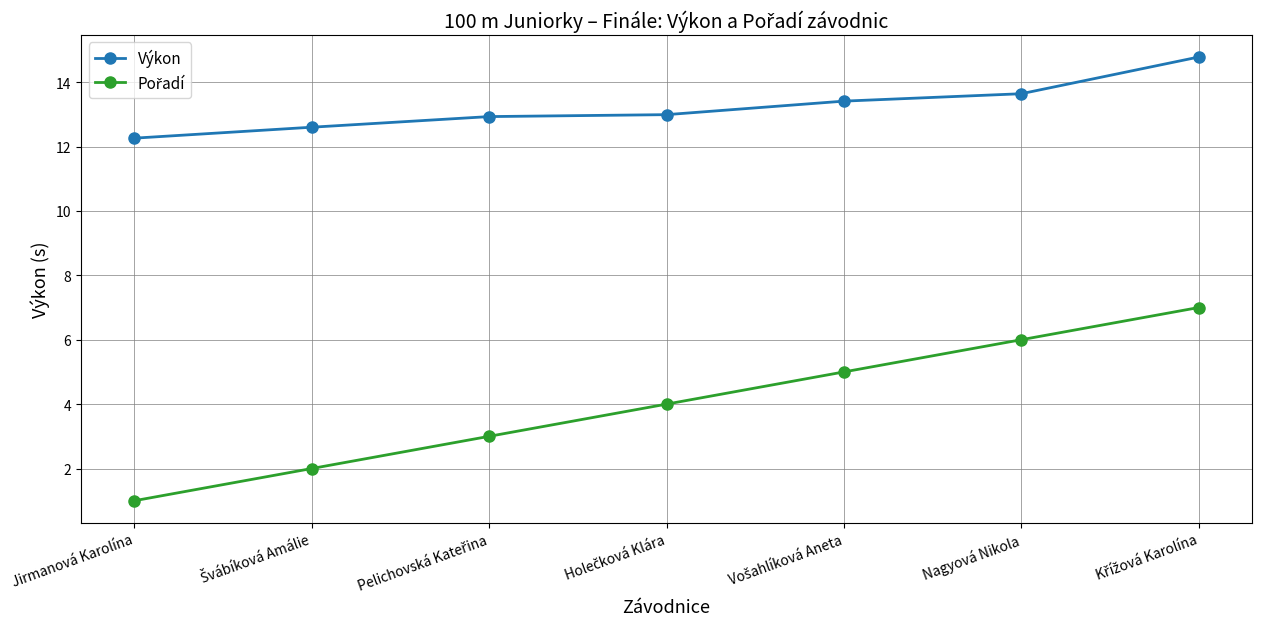

What is the minimum value for Výkon?

12.3